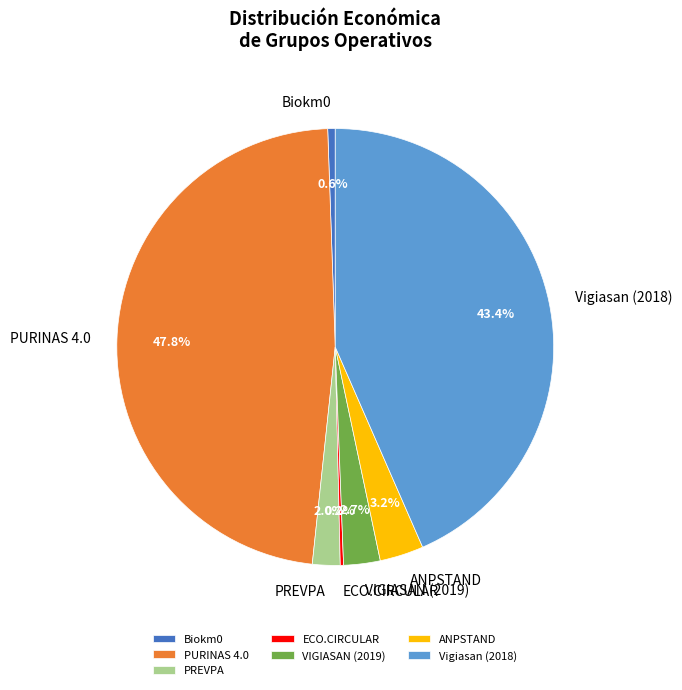

Between PURINAS 4.0 and VIGIASAN (2019), which is larger?

PURINAS 4.0